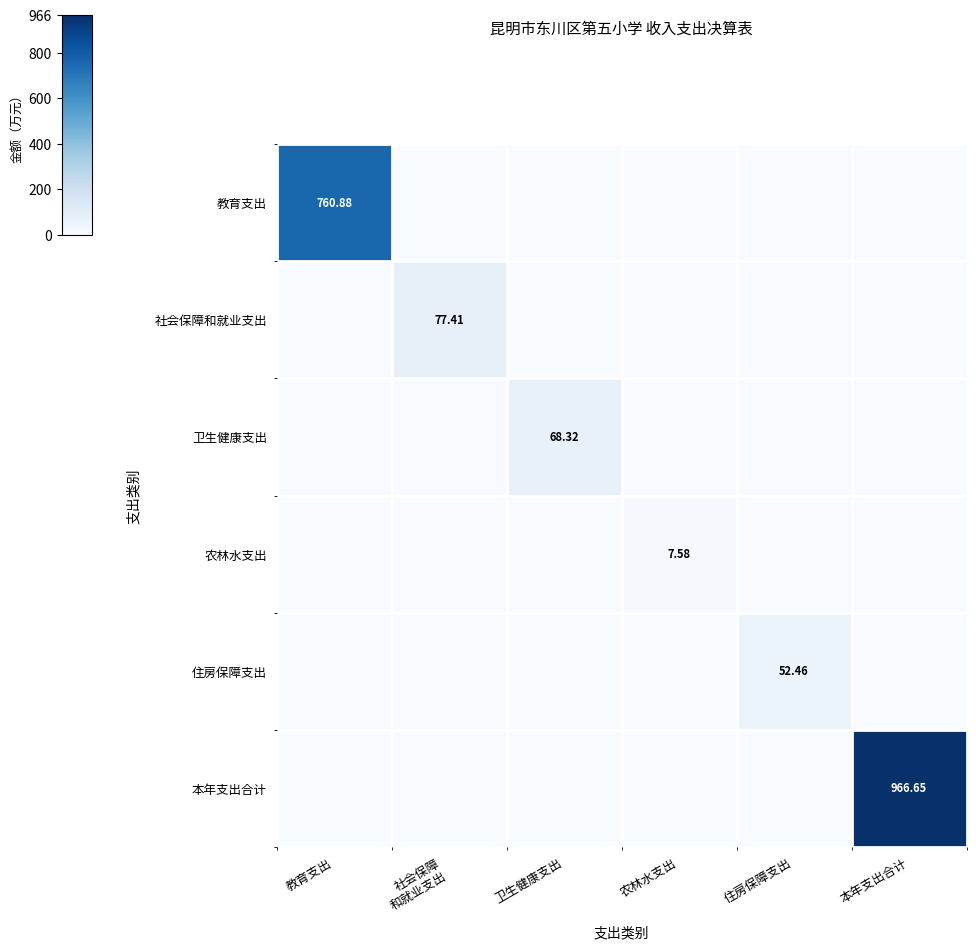

True or false: 社会保障和就业支出 has a value of 0.0 at 农林水支出.

True